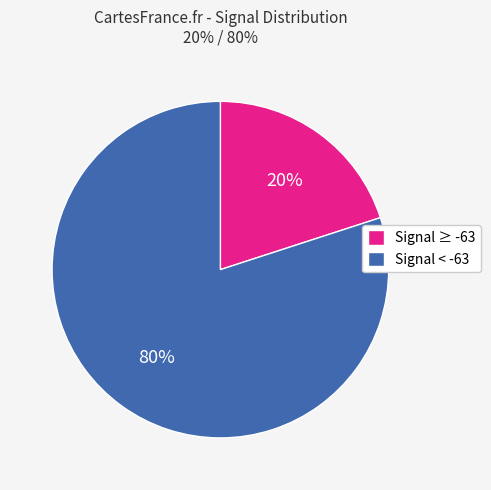

How many slices are in this pie chart?

2